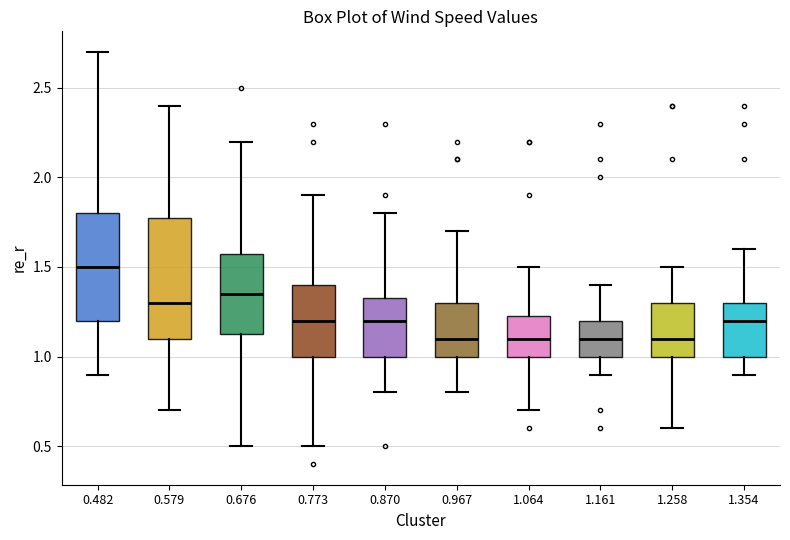

Which box is the tallest, from its lower edge to its upper edge?

0.579